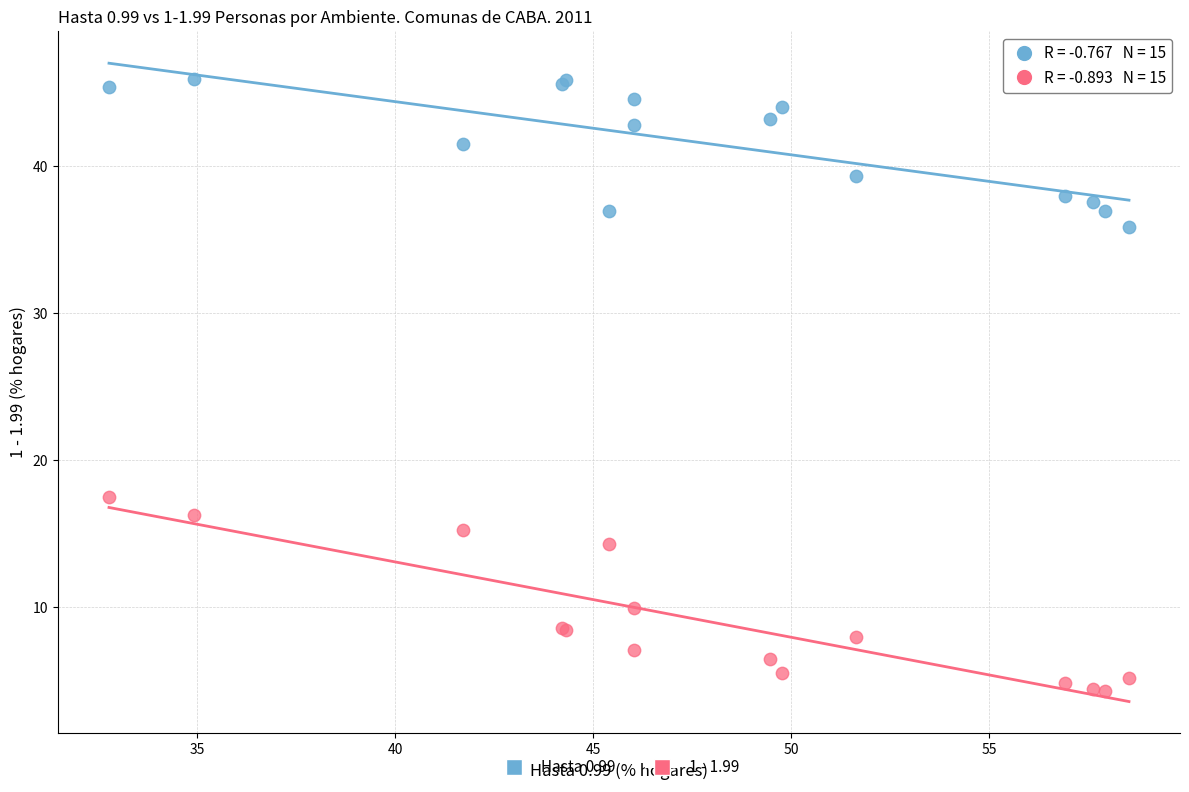

Across all series, what Y value is closest to 25?

17.5